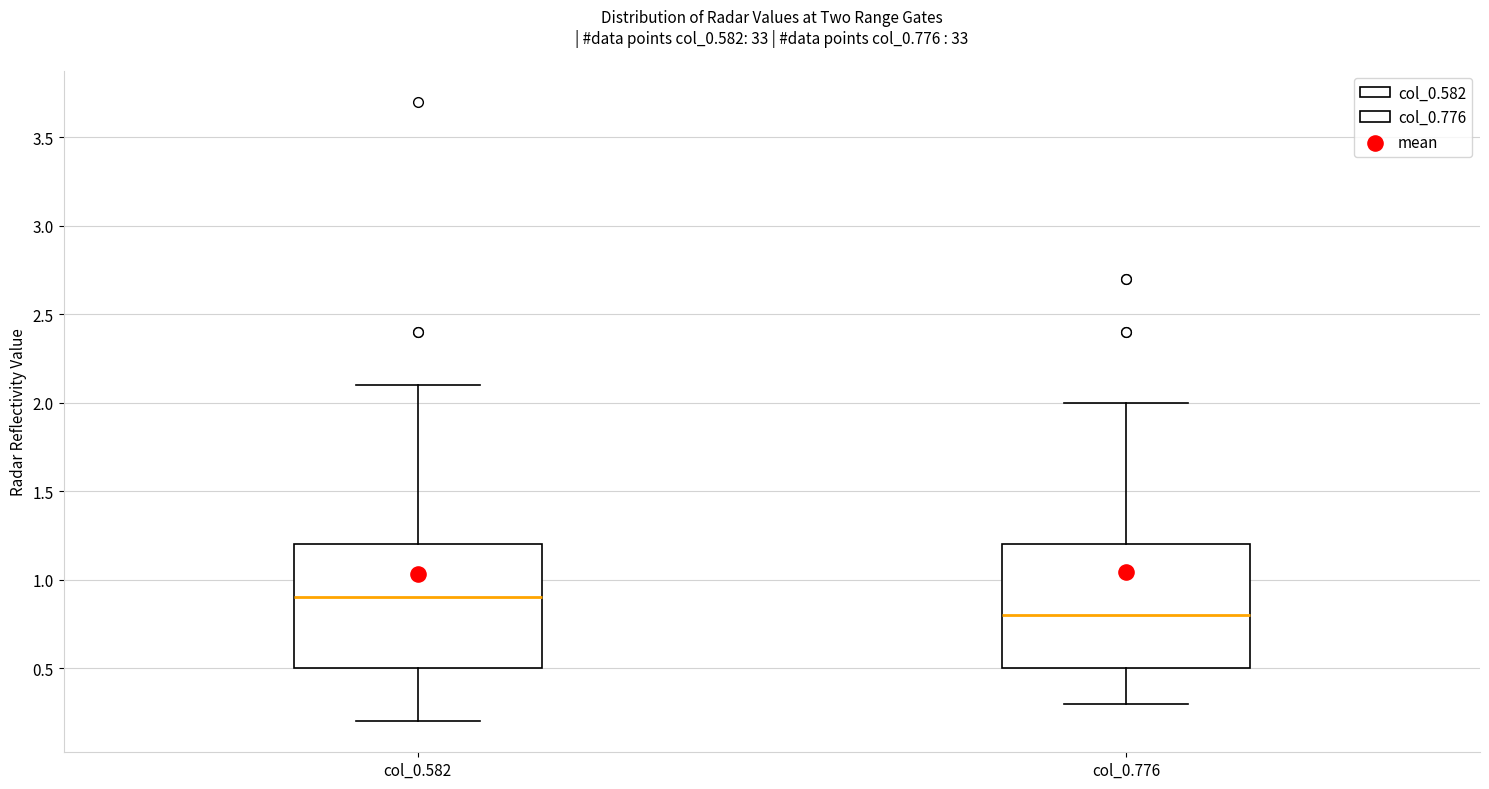

Which box's median line is the lowest?

col_0.776